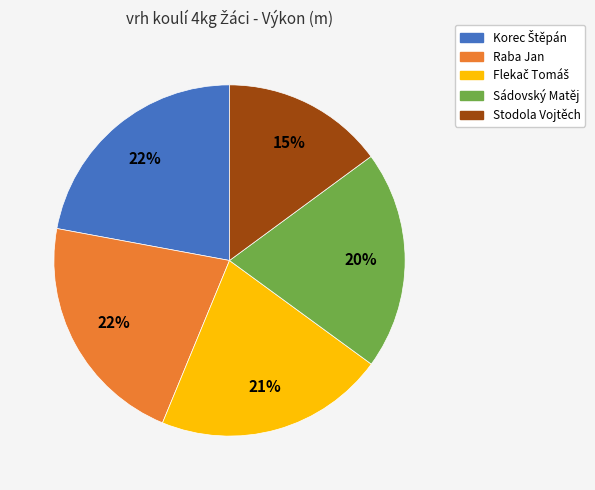

Is it true that Stodola Vojtěch is 15% of the pie?

True